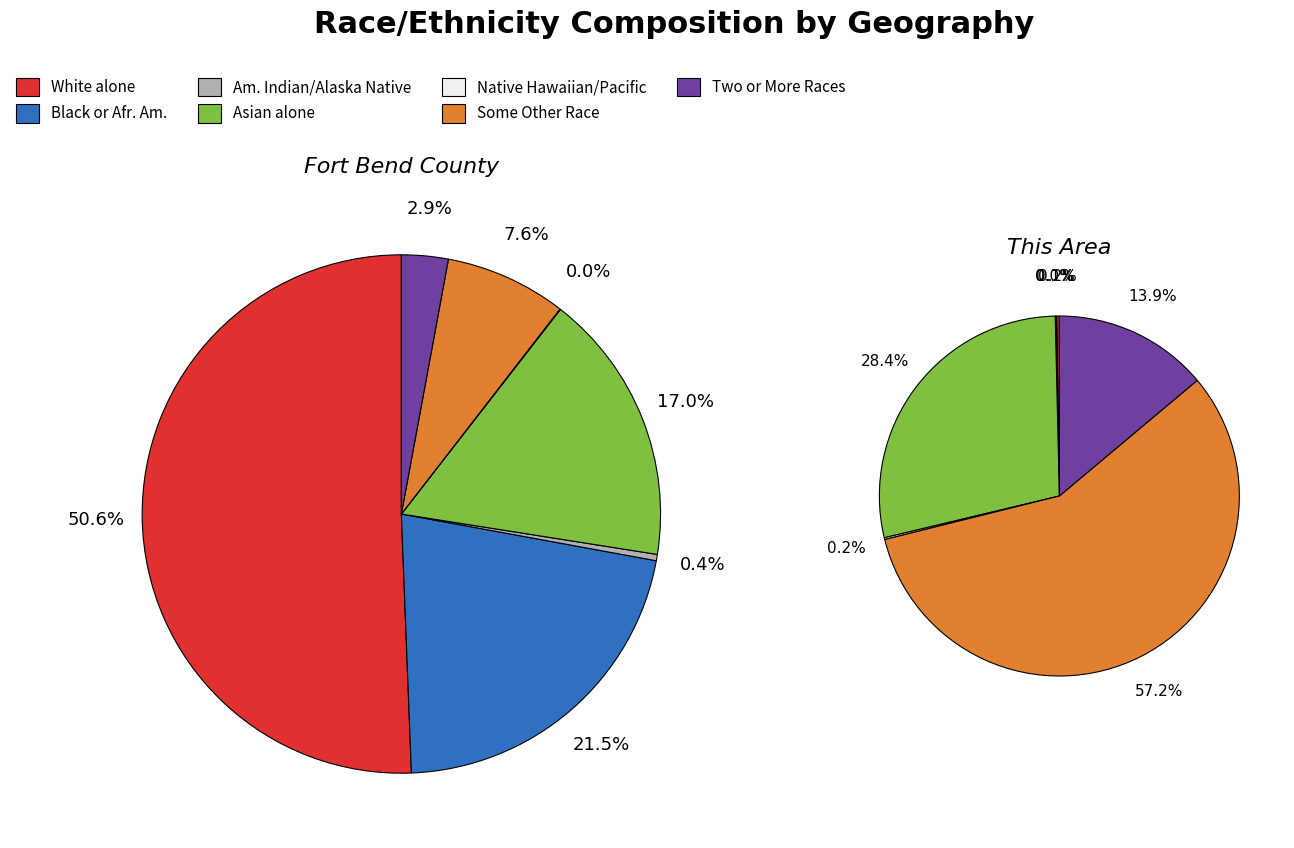

To the nearest percent, what is the average slice percentage?

14%